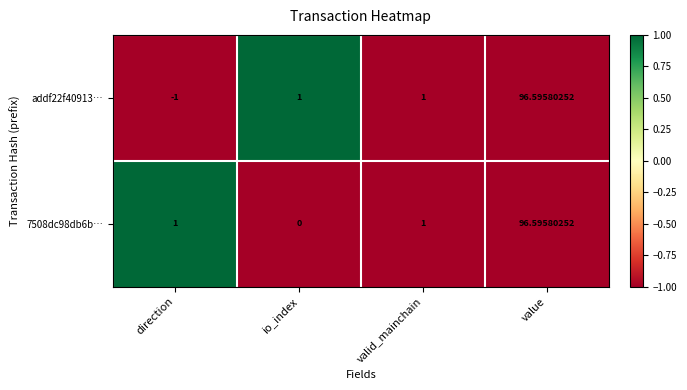

Which series changed the most between direction and io_index?

addf22f40913…